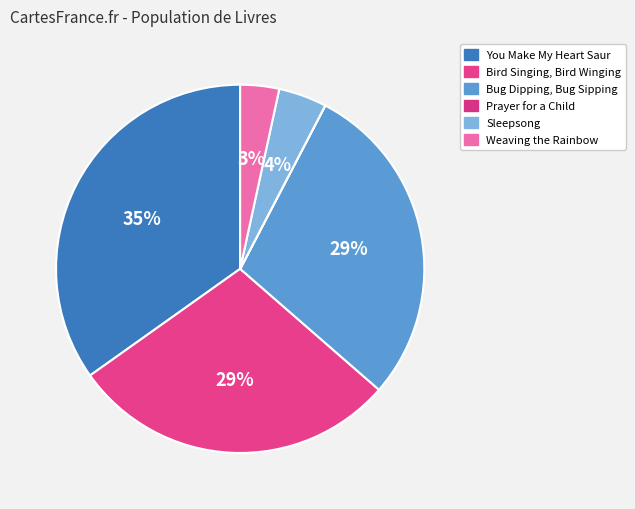

The You Make My Heart Saur slice represents 27% of the pie. True or false?

False